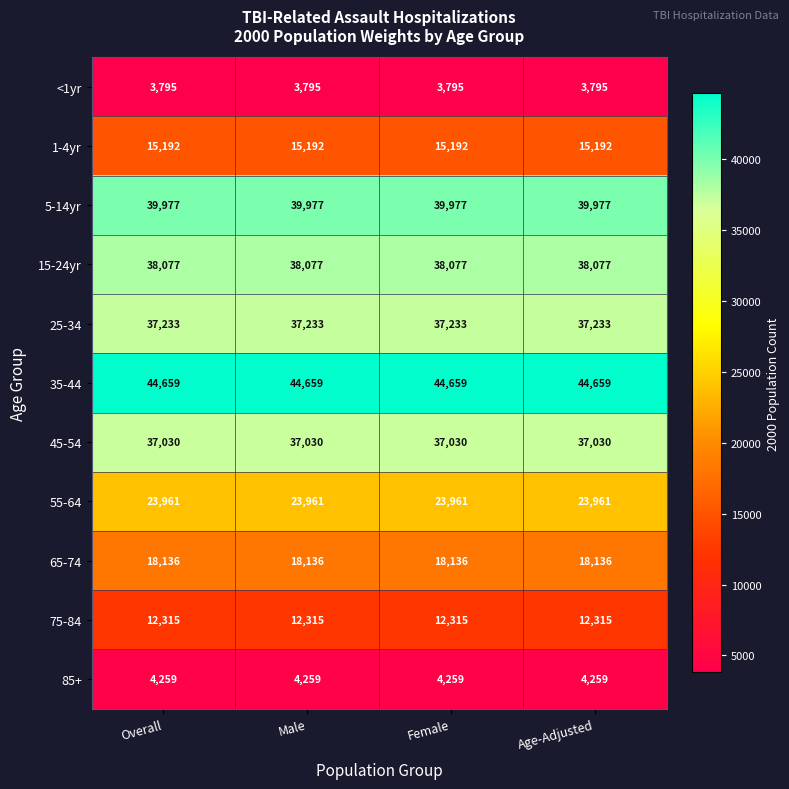

What is the difference between the highest and lowest values at Age-Adjusted?

40864